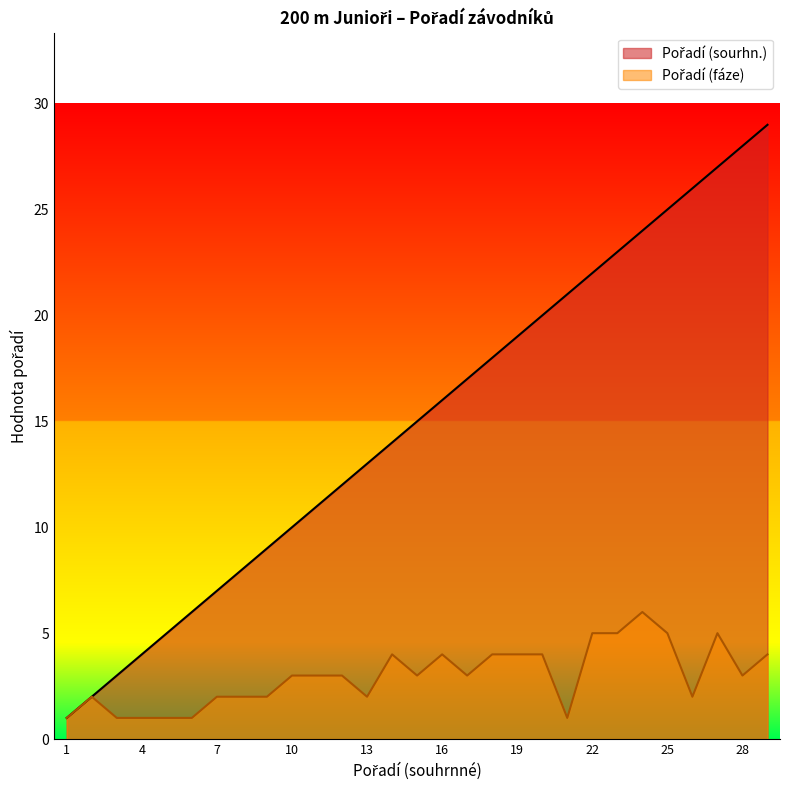

What is the average value of the Pořadí (sourhn.) series?

15